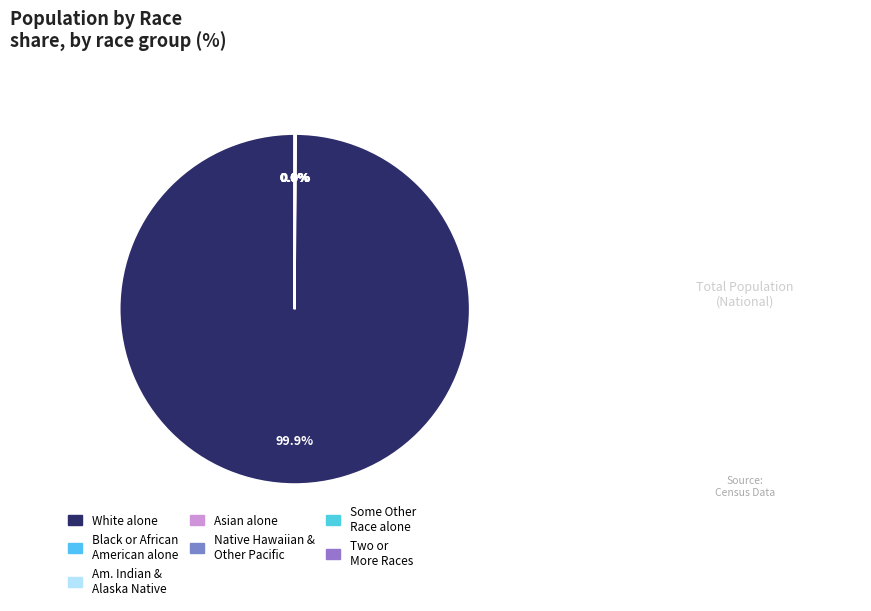

Rank the categories by value from lowest to highest.

Native Hawaiian and Other Pacific Islander, American Indian and Alaska Native, Some Other Race alone, Two or More Races, Asian alone, Black or African American alone, White alone